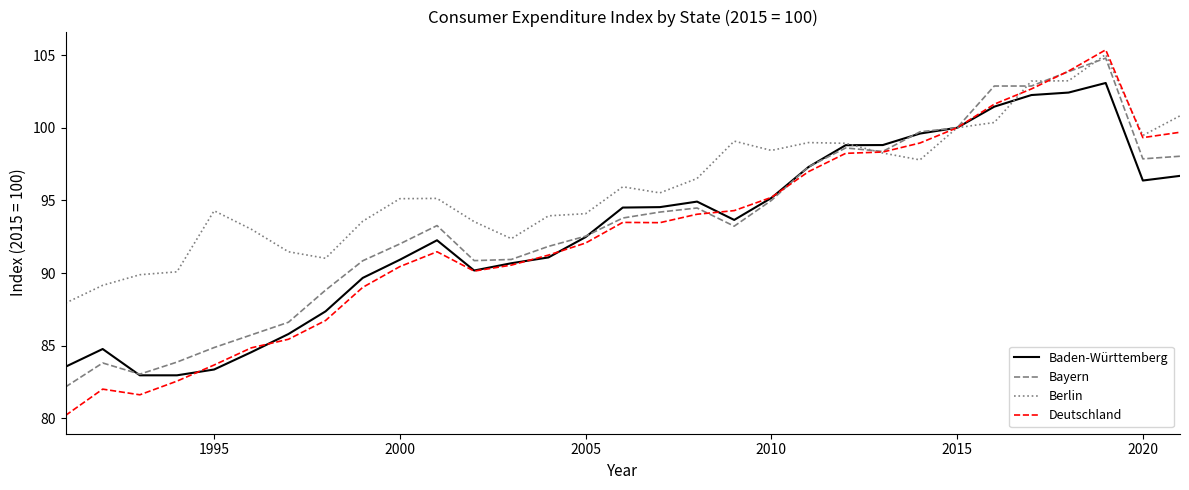

Rank the series by their maximum value, from highest to lowest.

Deutschland, Berlin, Bayern, Baden-Württemberg